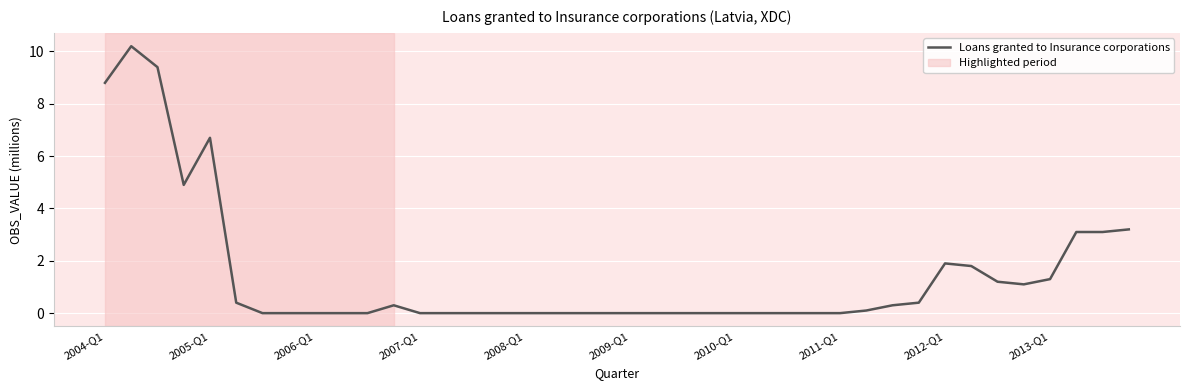

What is the maximum value shown in the chart?

10.2